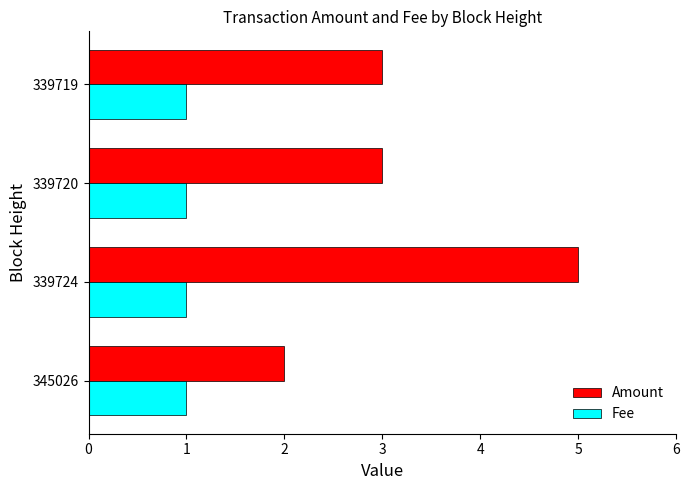

What is the difference between the maximum and minimum values in the Amount series?

3.0